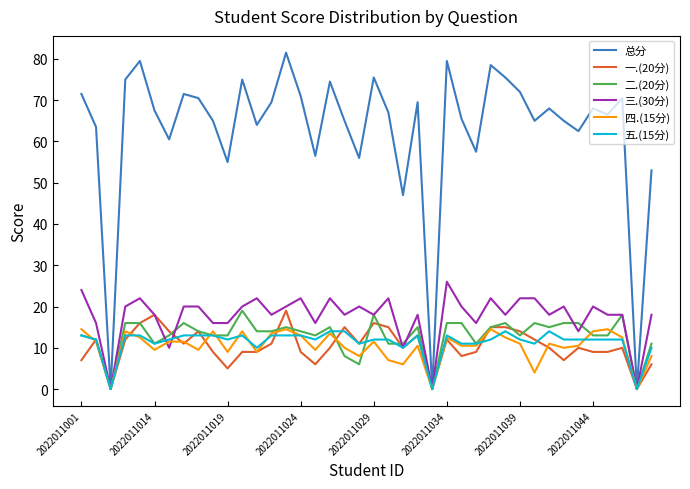

Which series has the largest total across all categories?

总分